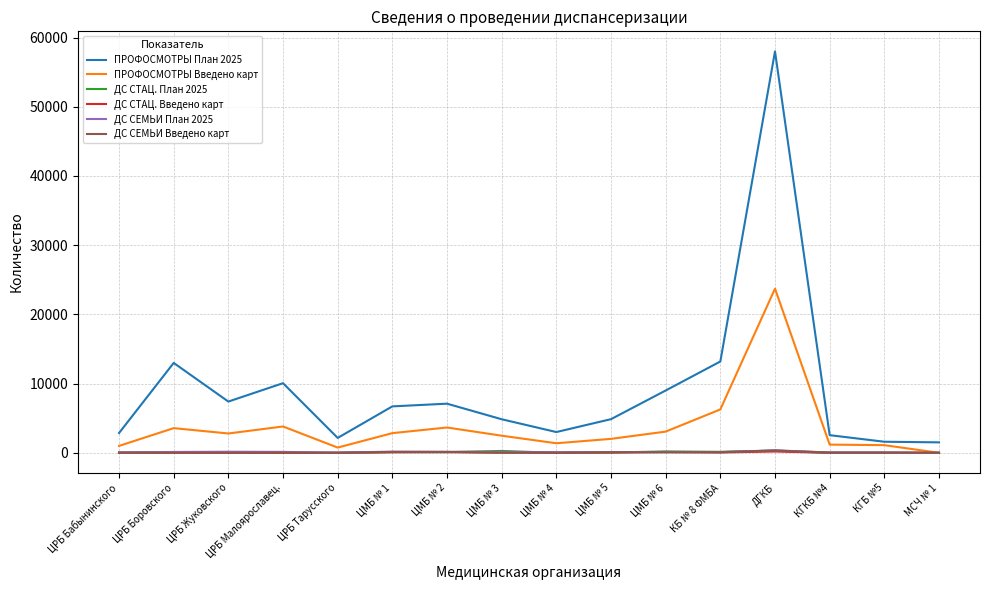

What is the total value across all series at ЦРБ Боровского?

16794